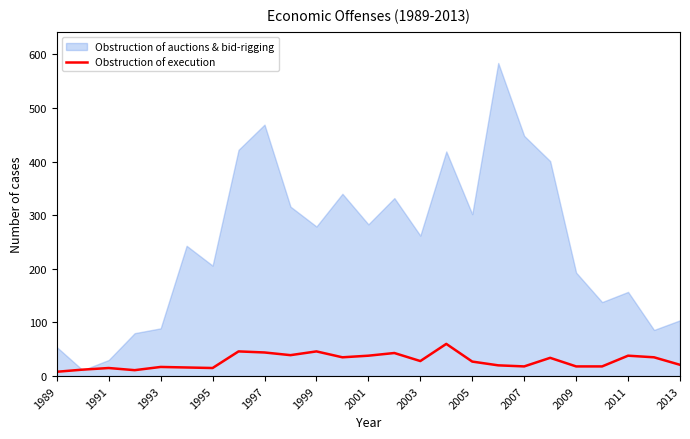

What is the greatest value displayed?

584